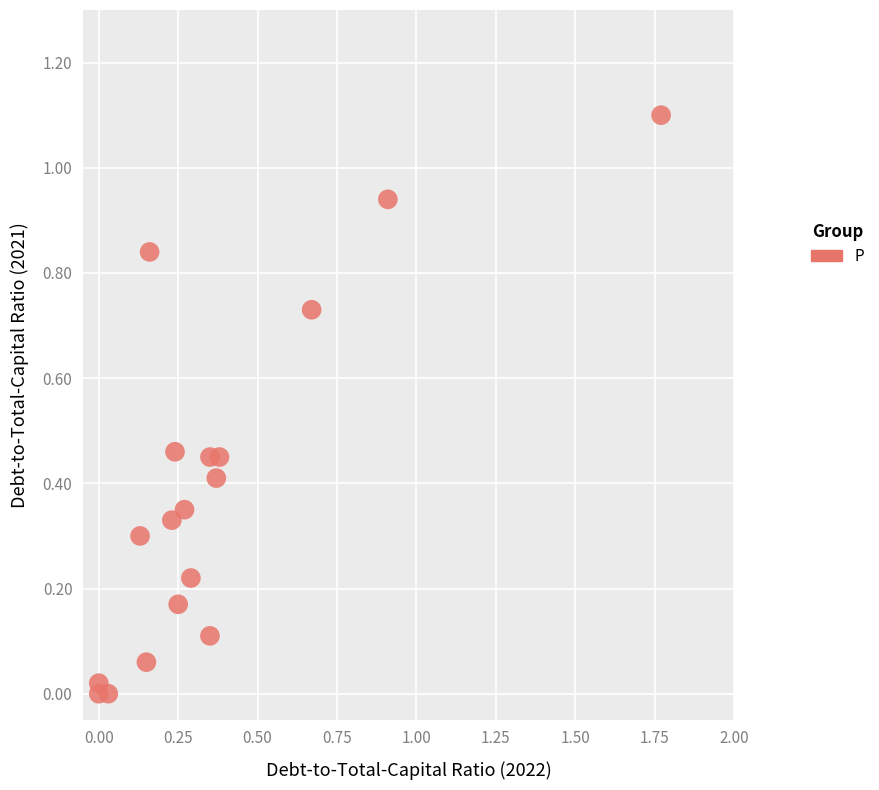

What is the range of Y values (max minus min)?

1.1